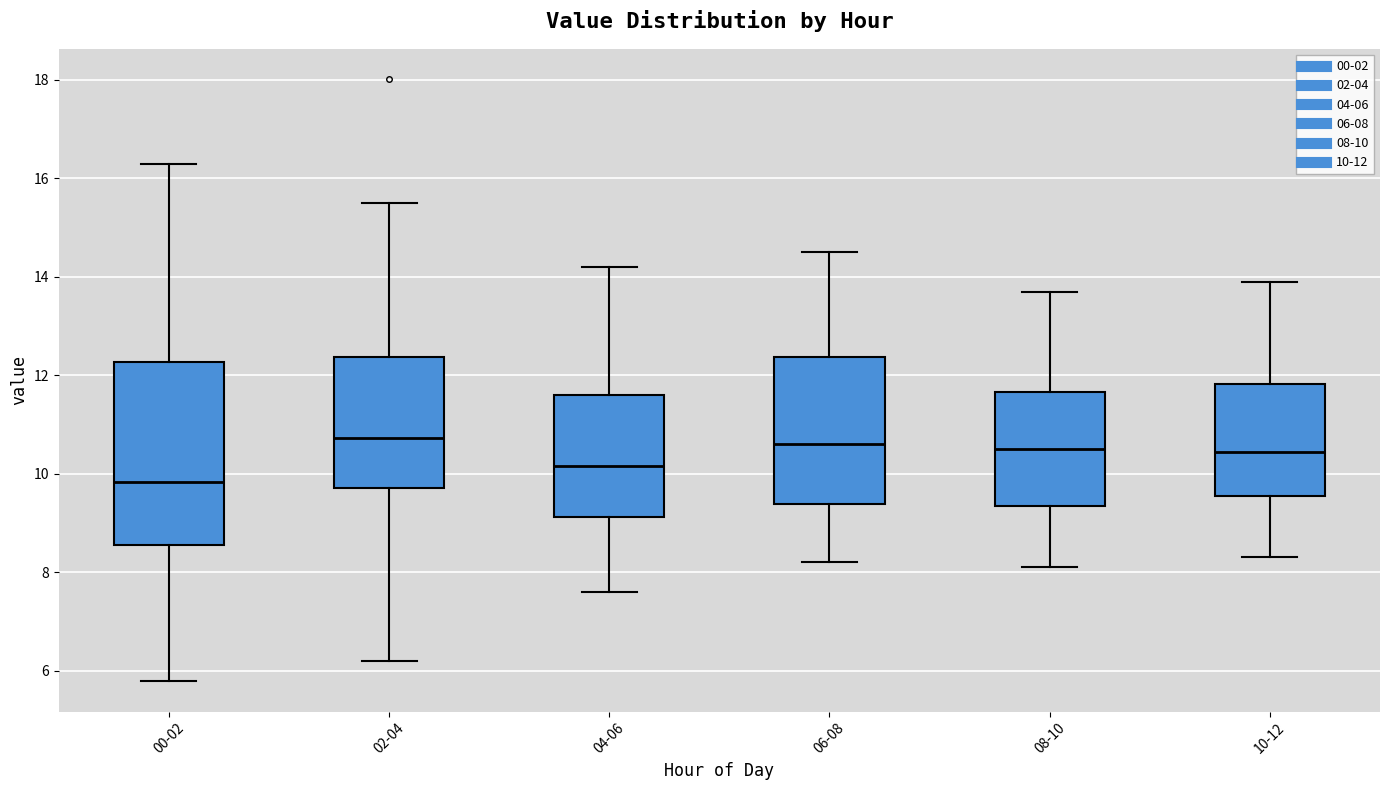

Reading left to right, transcribe this box plot: for each box, give where its median line is, the range the box spans, and where its two whiskers end, as read against the y-axis. The values are not printed on the chart, so give them approximately, as read against the axis.

00-02: median 9.8, box 8.6 to 12.2, whiskers 5.8 to 16.4
02-04: median 10.8, box 9.8 to 12.4, whiskers 6.2 to 15.6
04-06: median 10.2, box 9.2 to 11.6, whiskers 7.6 to 14.2
06-08: median 10.6, box 9.4 to 12.4, whiskers 8.2 to 14.6
08-10: median 10.6, box 9.4 to 11.6, whiskers 8.2 to 13.8
10-12: median 10.4, box 9.6 to 11.8, whiskers 8.4 to 14.0